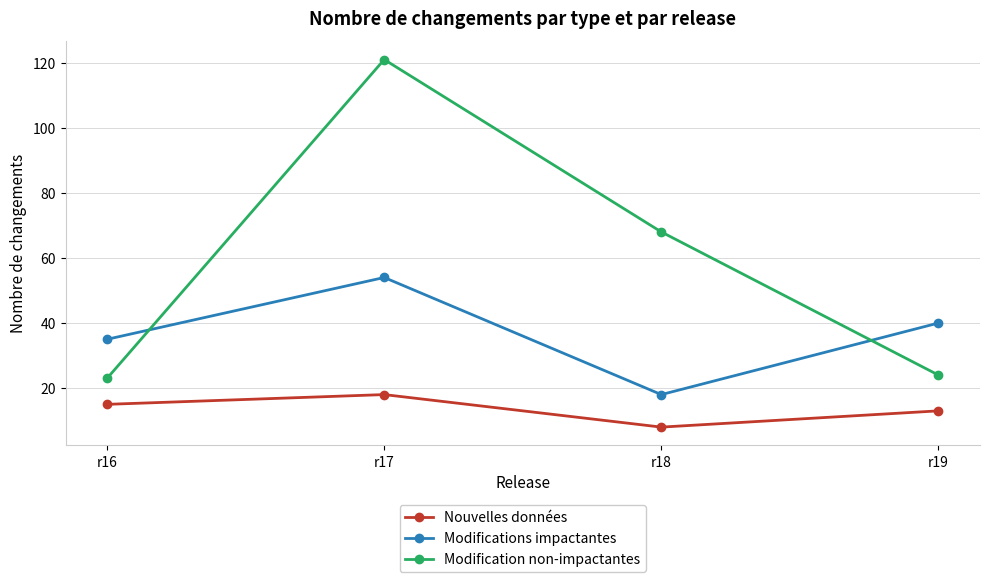

Rank the series at r18 from lowest to highest value.

Nouvelles données, Modifications impactantes, Modification non-impactantes